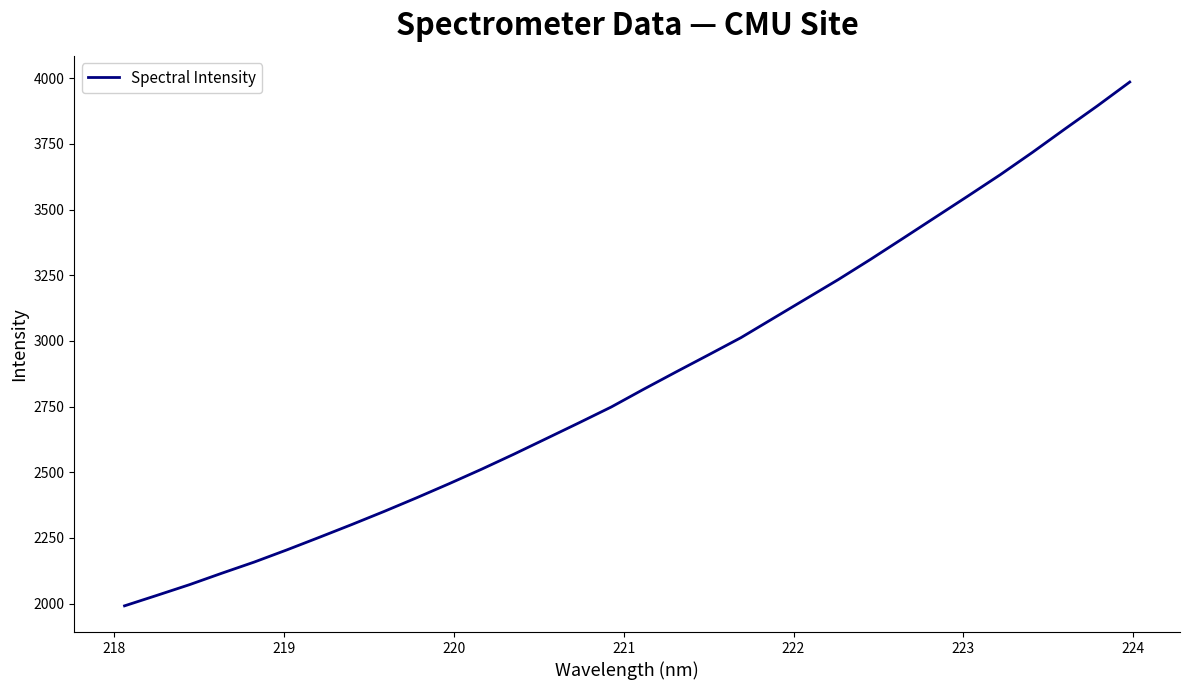

What is the minimum value shown in the chart?

1991.2